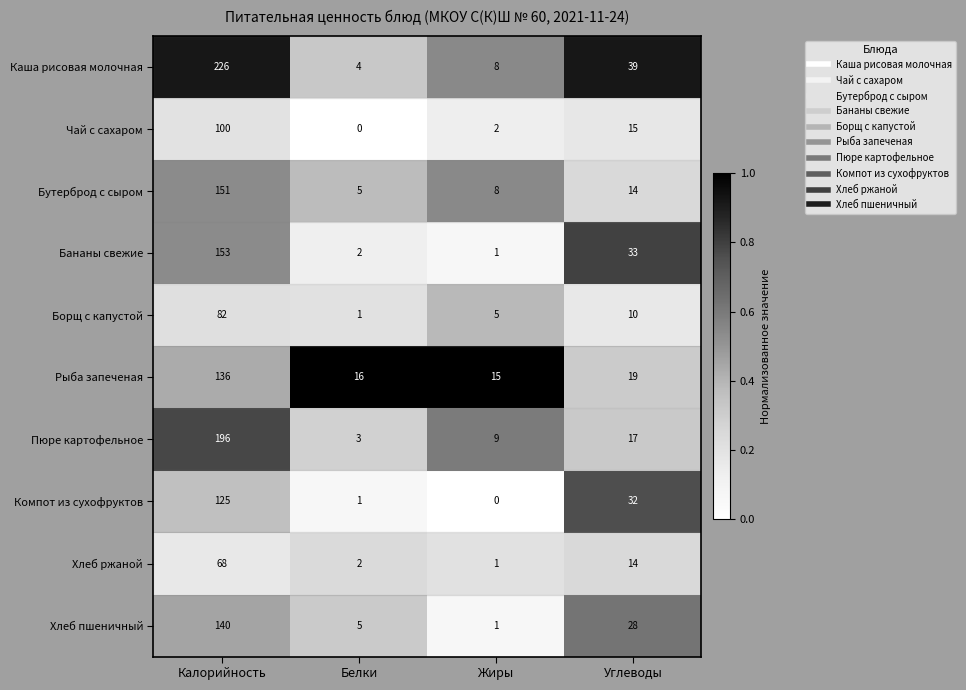

The Пюре картофельное series shows 17 at Углеводы. True or false?

True